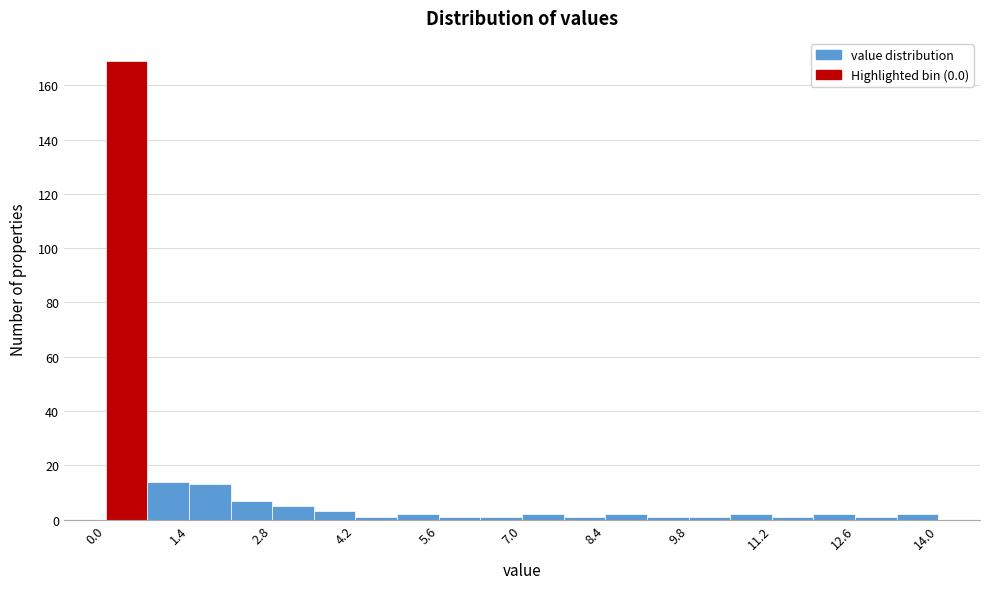

Around what value on the x-axis is the tallest bar? Give the approximate position of its centre, as read against the axis.

0.4